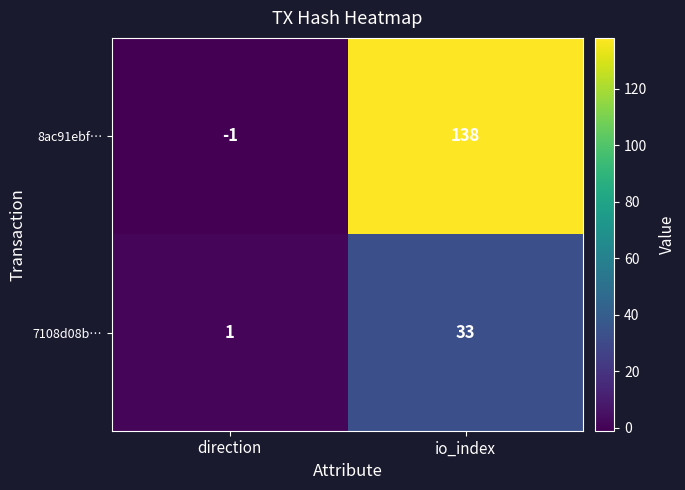

What is the total value across all series at io_index?

171